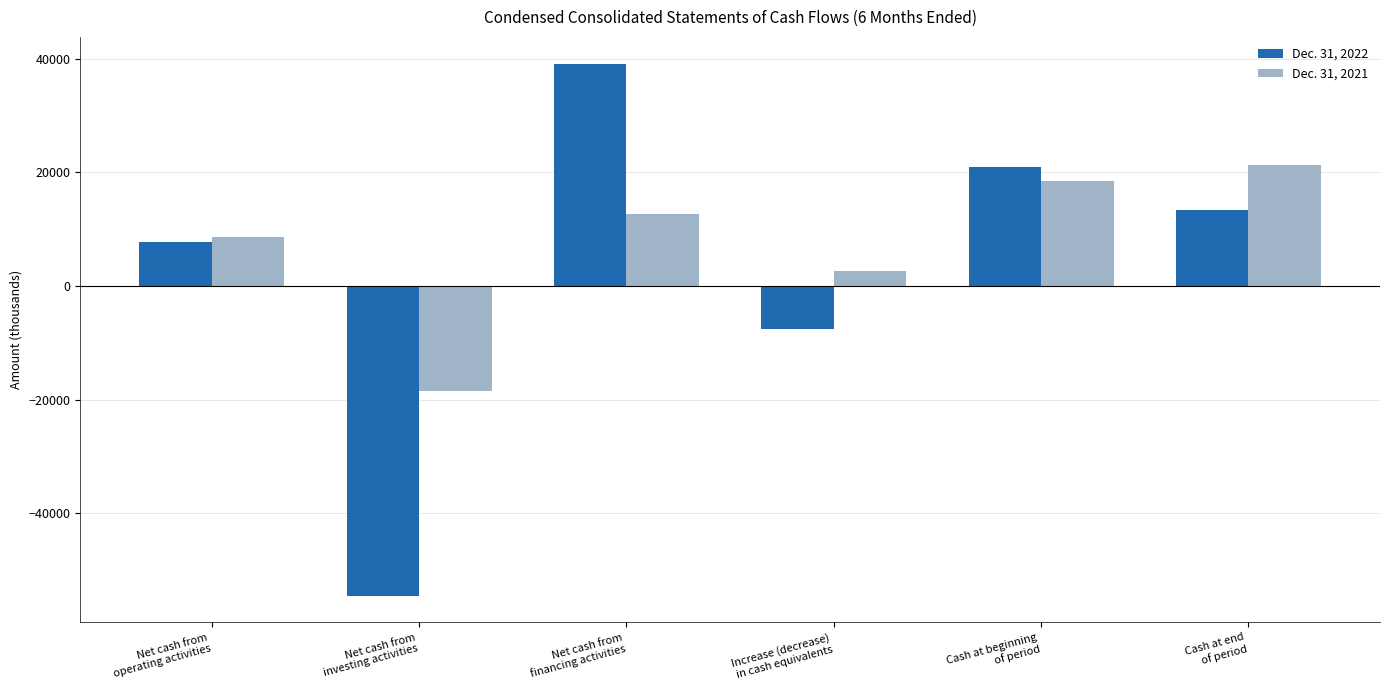

What is the lowest value of the Dec. 31, 2021 series?

-18462